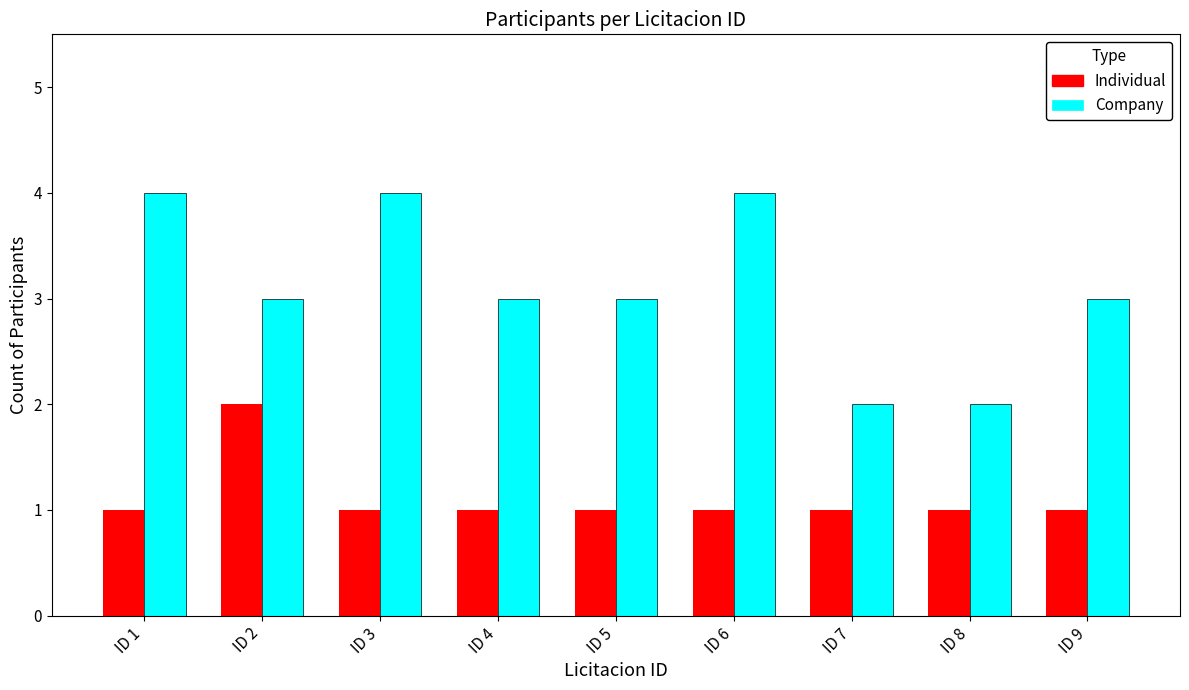

What is the value of the Company bar at the 9th from the left?

3